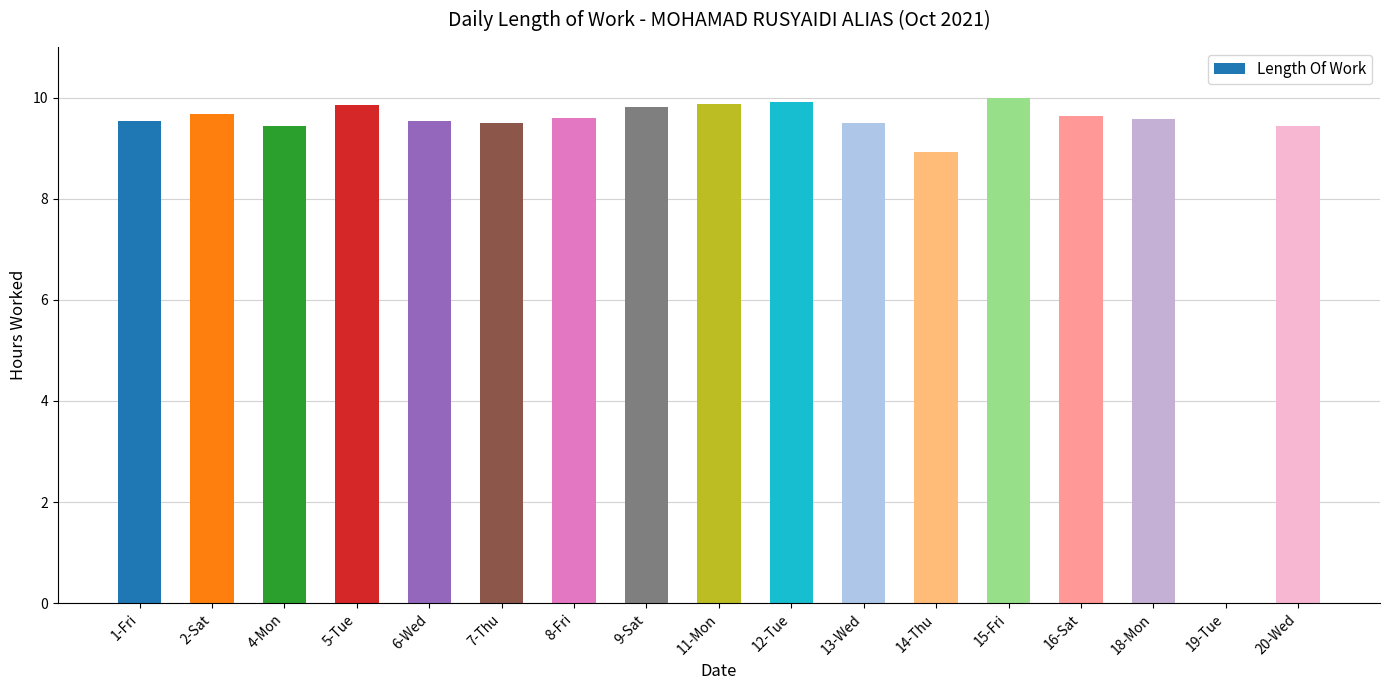

What is the sum of all values?

153.8